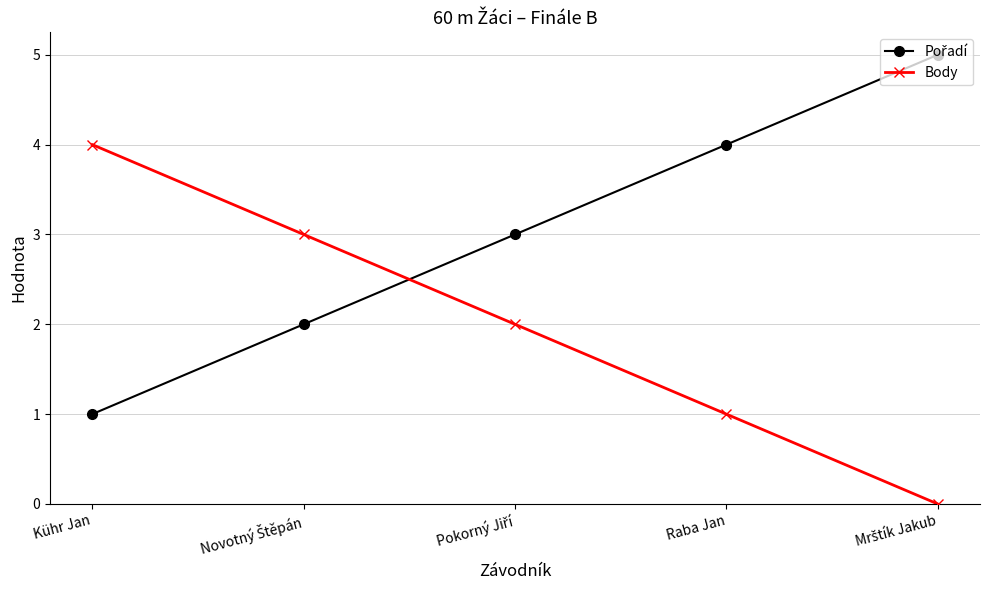

What is the difference between the maximum and minimum values in the Body series?

4